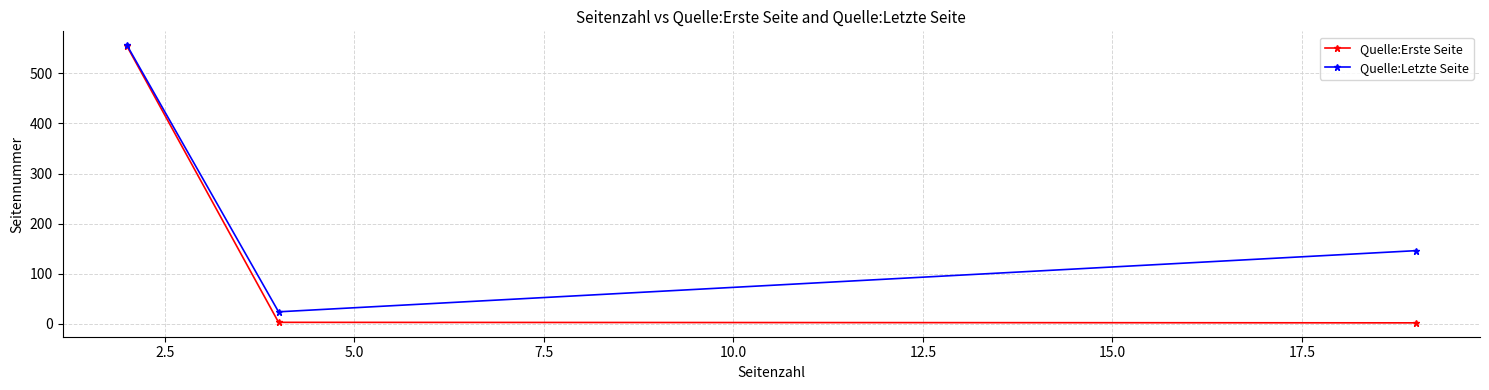

Which series has the largest total across all categories?

Quelle:Letzte Seite